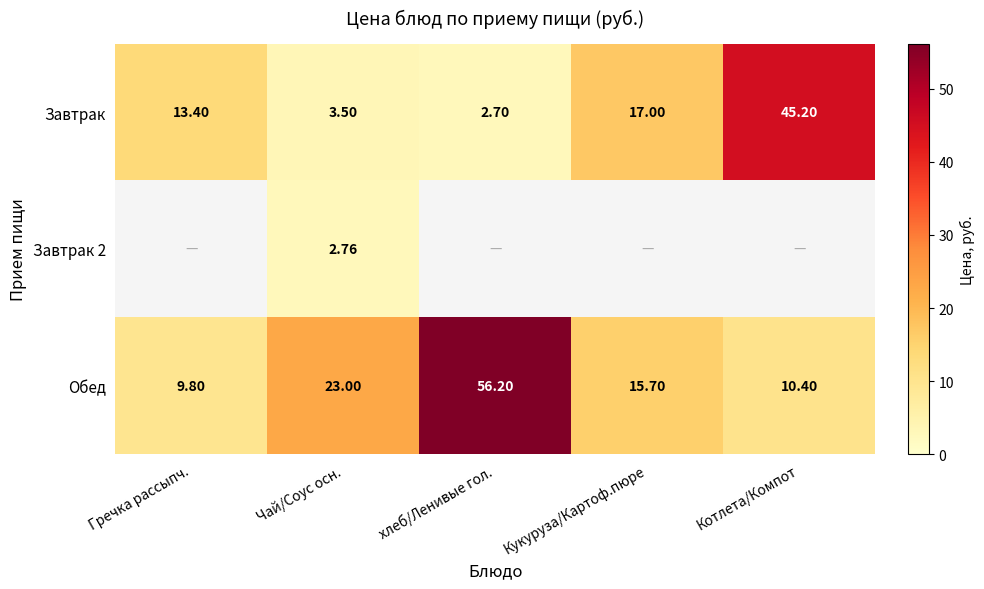

List the labels in order of Завтрак value, smallest first.

хлеб/Ленивые гол., Чай/Соус осн., Гречка рассыпч., Кукуруза/Картоф.пюре, Котлета/Компот